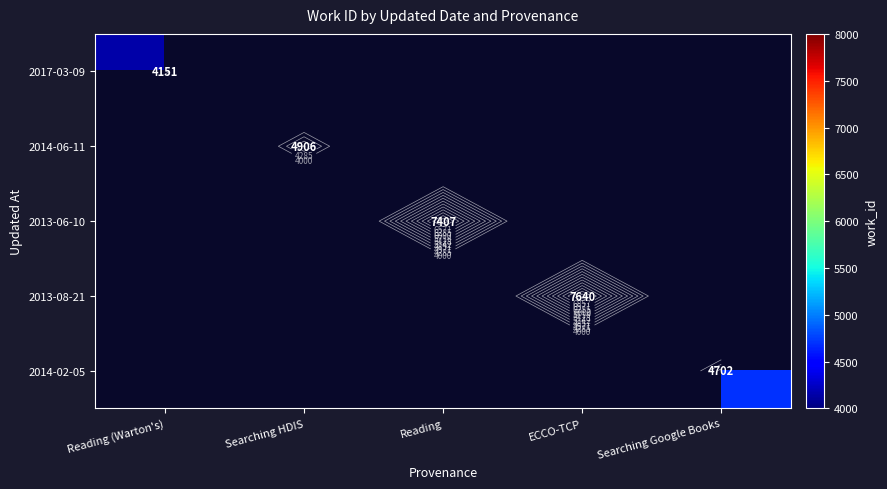

How many positive values does the 2013-08-21 series have?

1